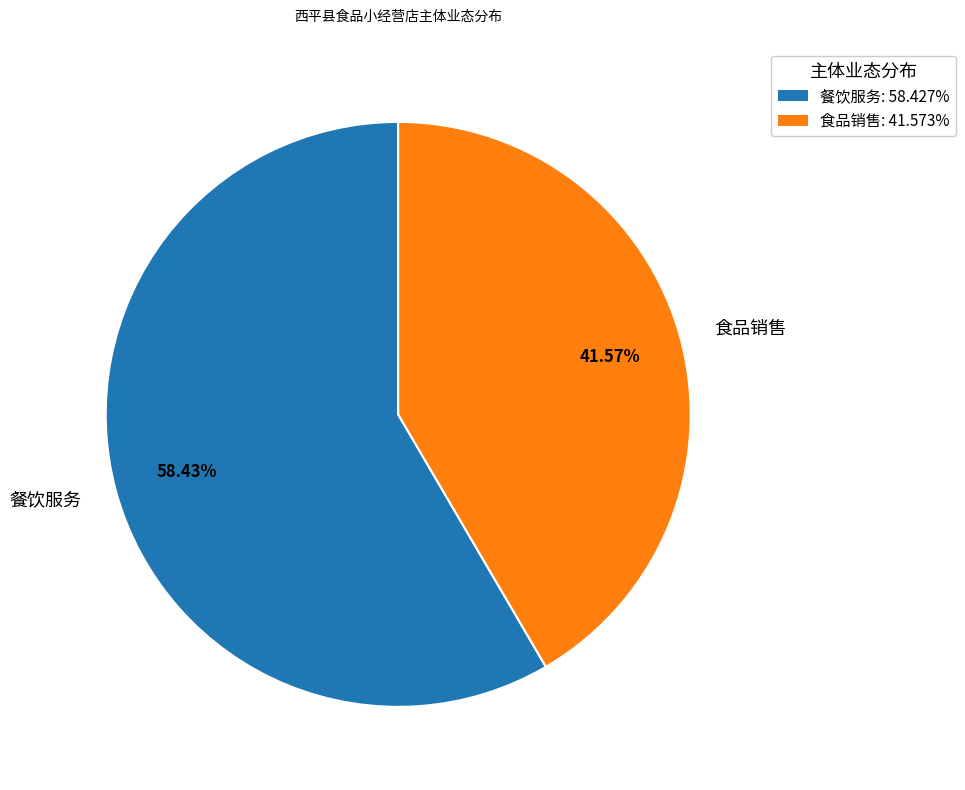

Count the number of slices in the pie.

2